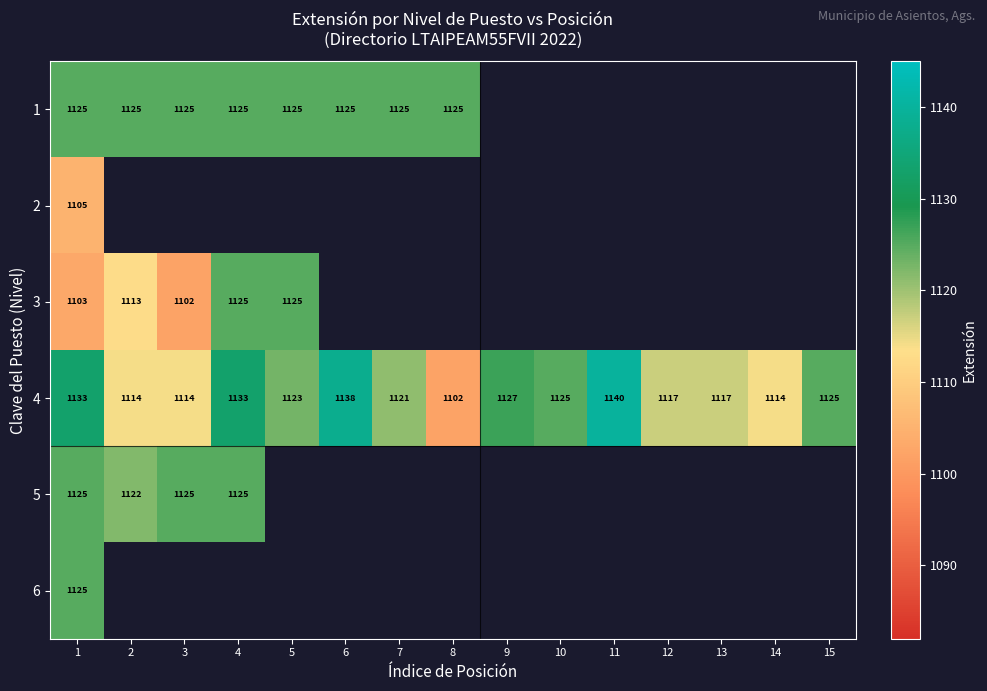

How many series are shown in this chart?

6